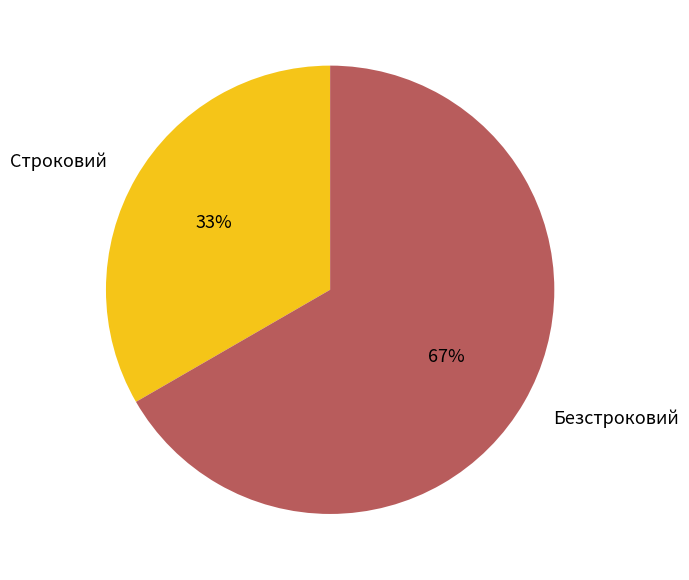

Is the sum of Строковий and Безстроковий greater than half?

Yes